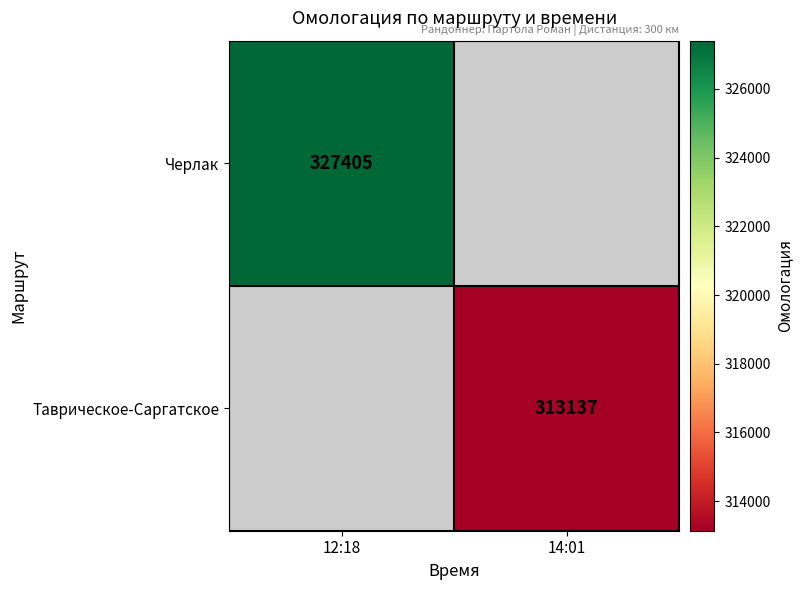

The value of Таврическое-Саргатское at 14:01 is 443436. True or false?

False